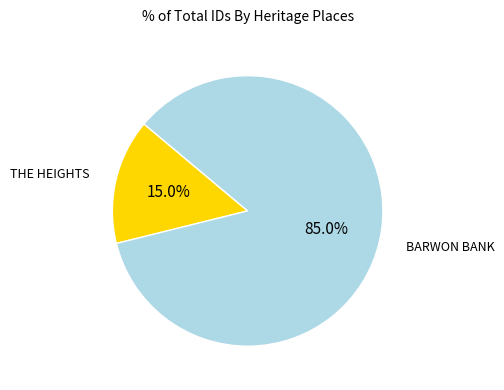

Is there any slice that represents more than half of the pie?

Yes